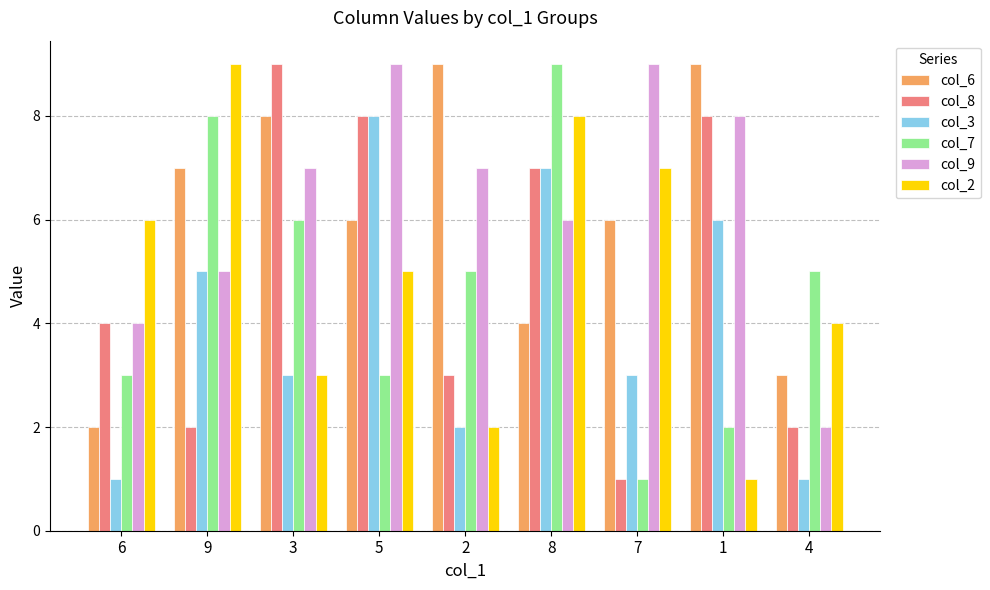

At which category is the sum across all series the highest?

8